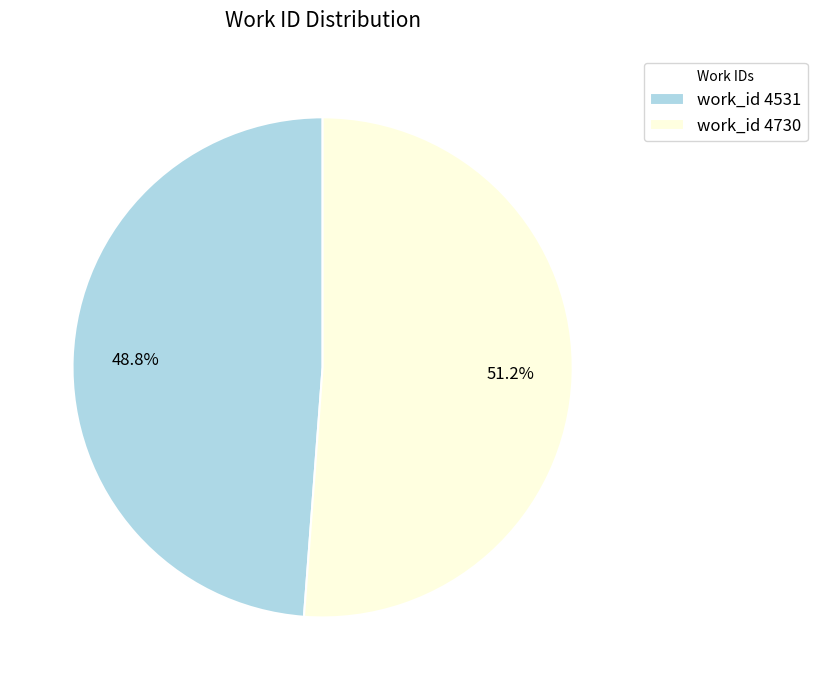

What is the total percentage of work_id 4531 and work_id 4730?

100.0%